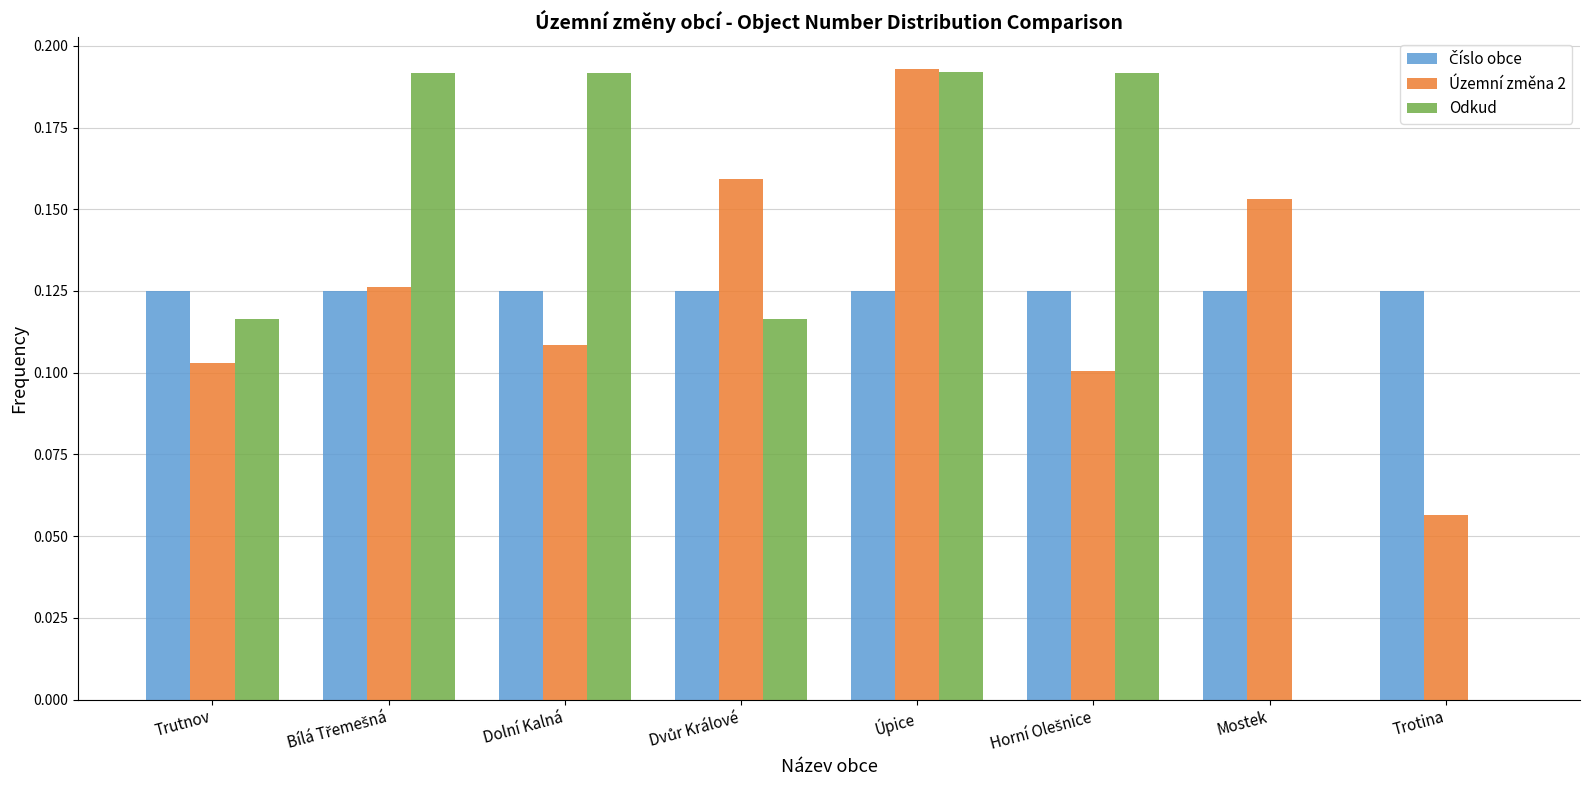

The value of Odkud at Dolní Kalná is 0.3. True or false?

False